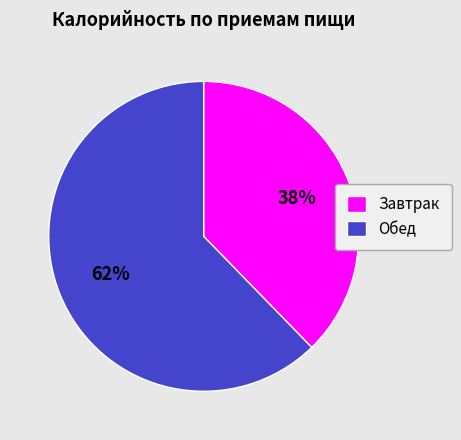

To the nearest percent, what percentage of the pie is Обед?

62%